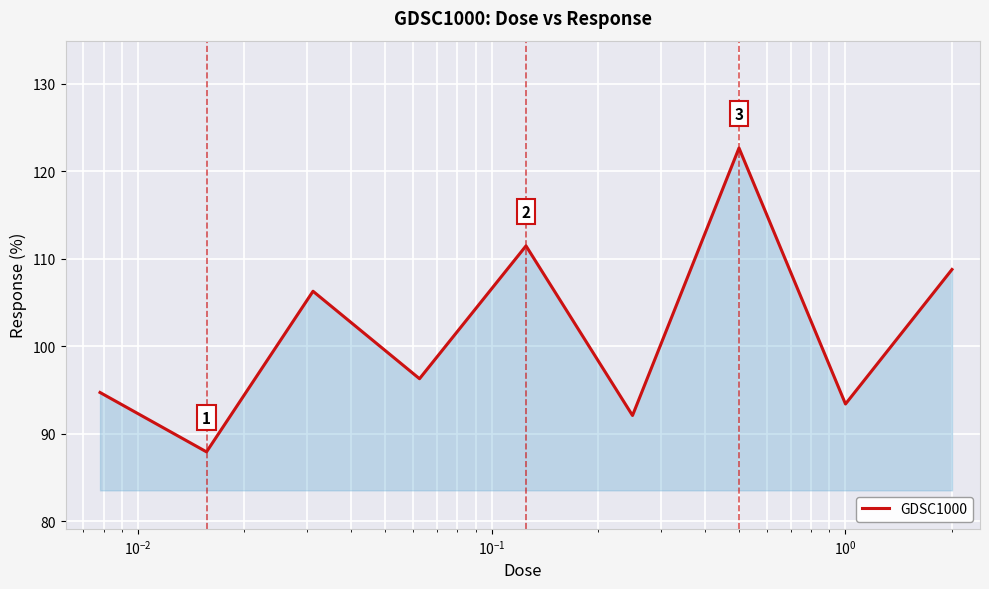

What is the greatest value displayed?

122.7